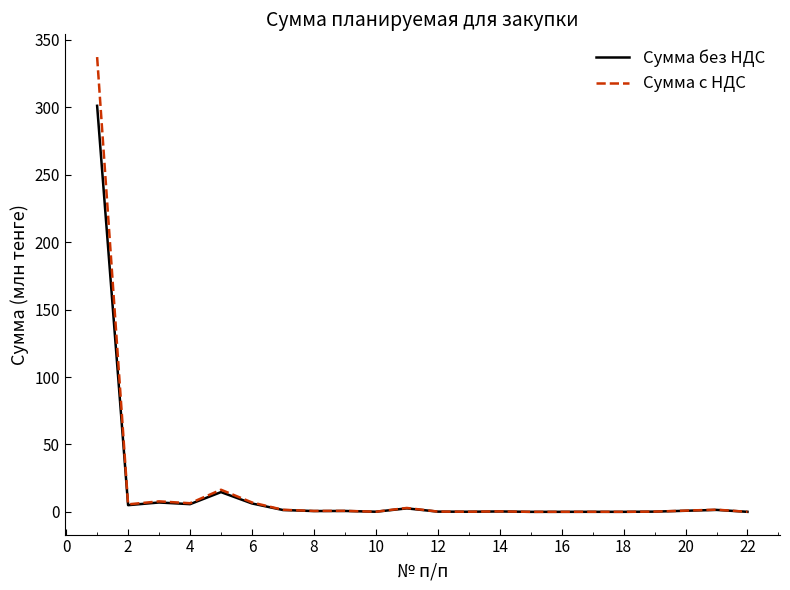

How many lines are shown in the chart?

2